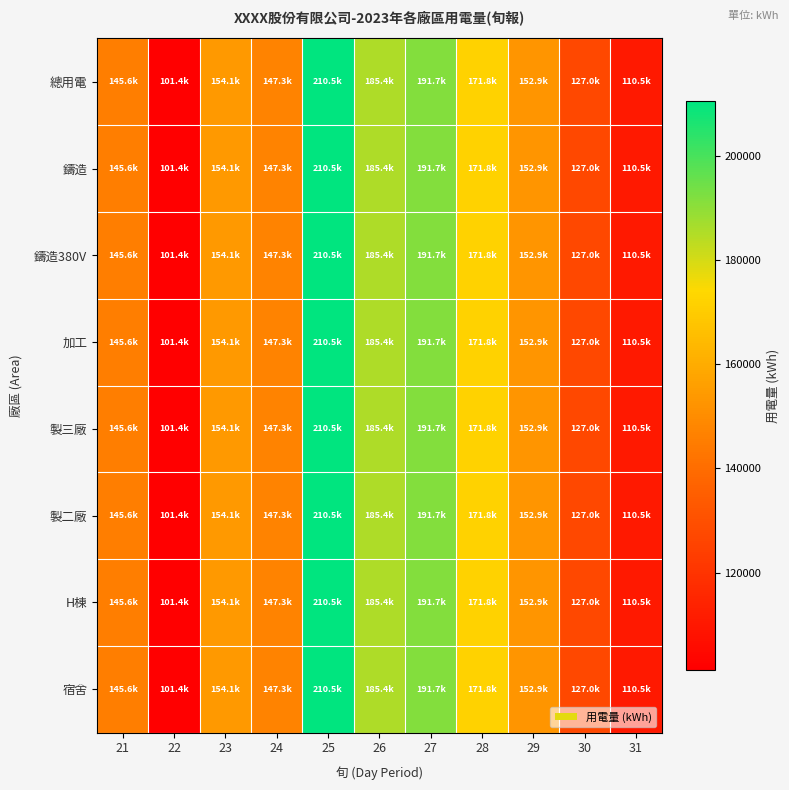

At which category is the sum across all series the highest?

25